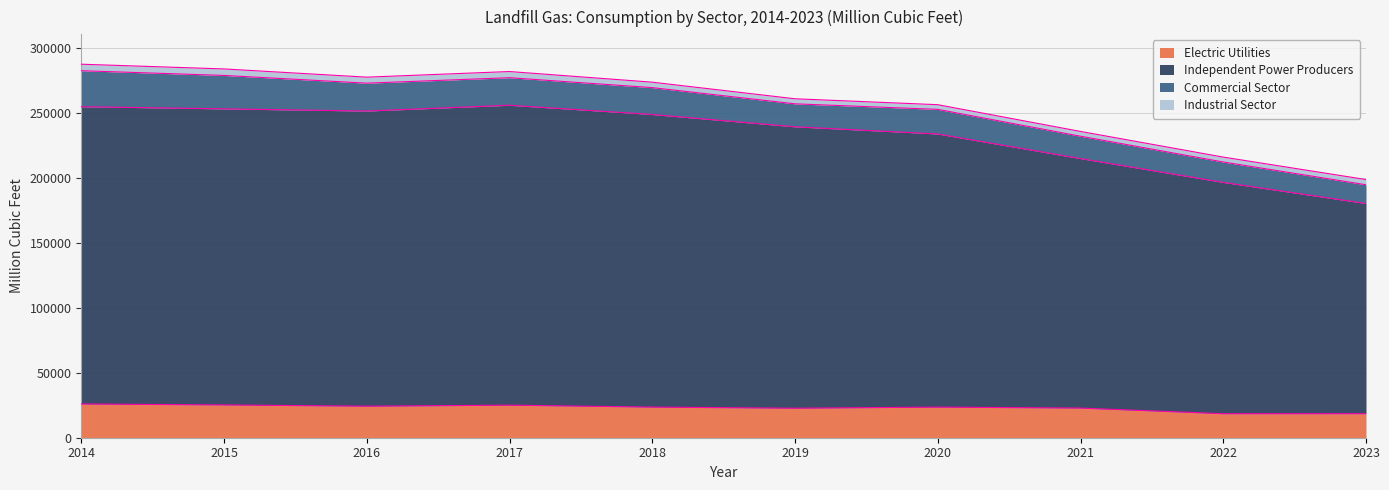

The value of Electric Utilities at 2016 is 24283. True or false?

True